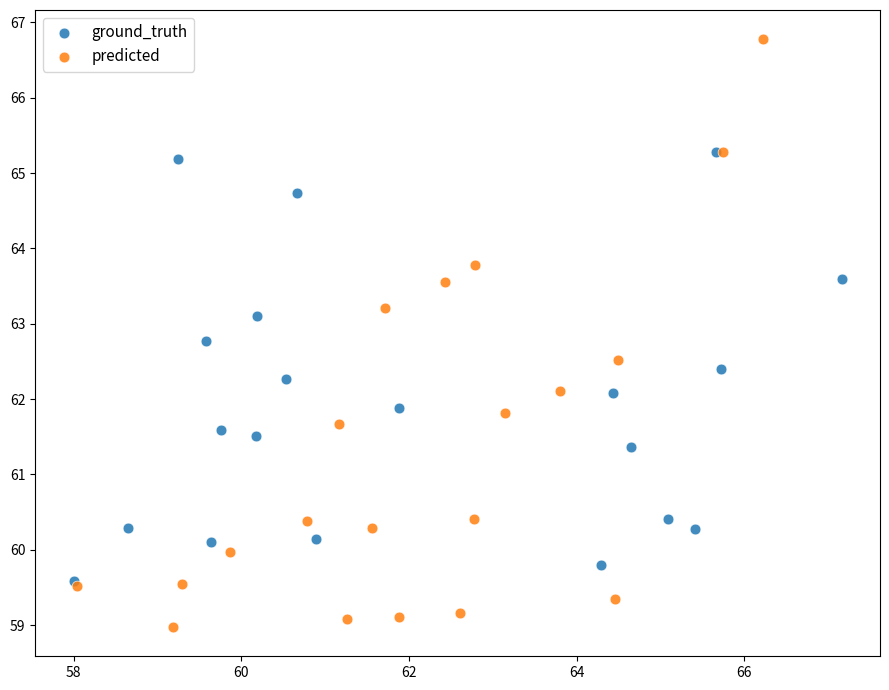

Which series contains the highest Y value?

predicted